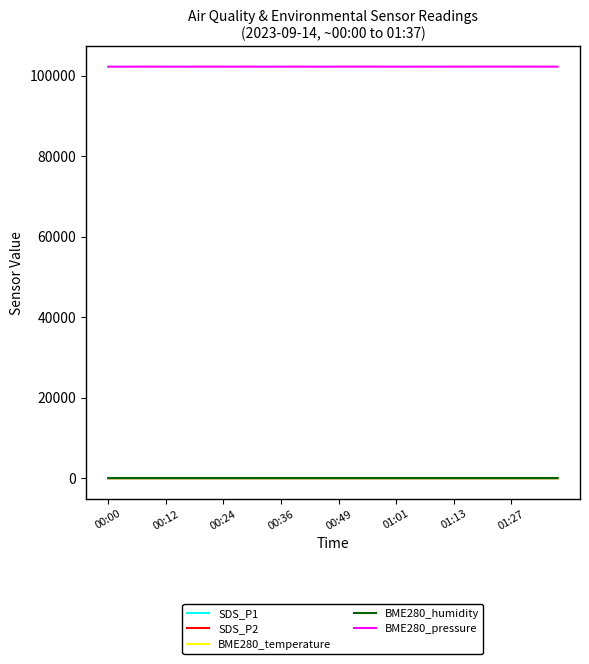

Which series has the largest total across all categories?

BME280_pressure